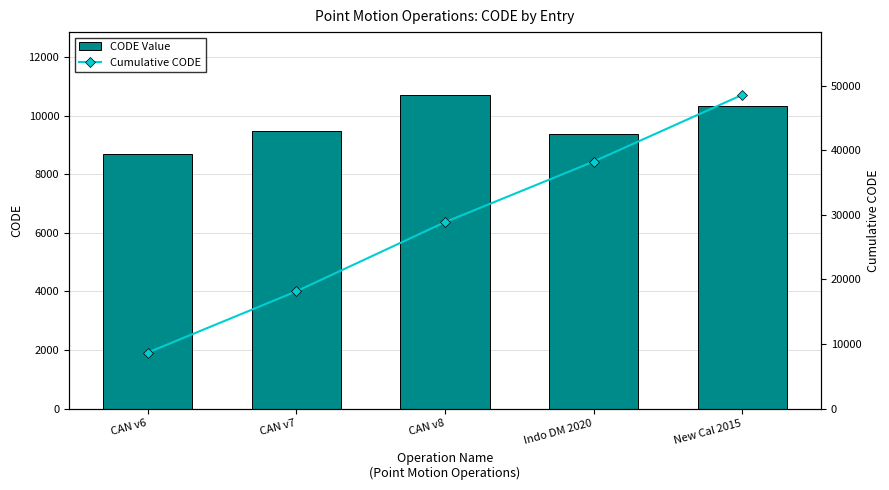

What is the sum of all Cumulative CODE values?

142506